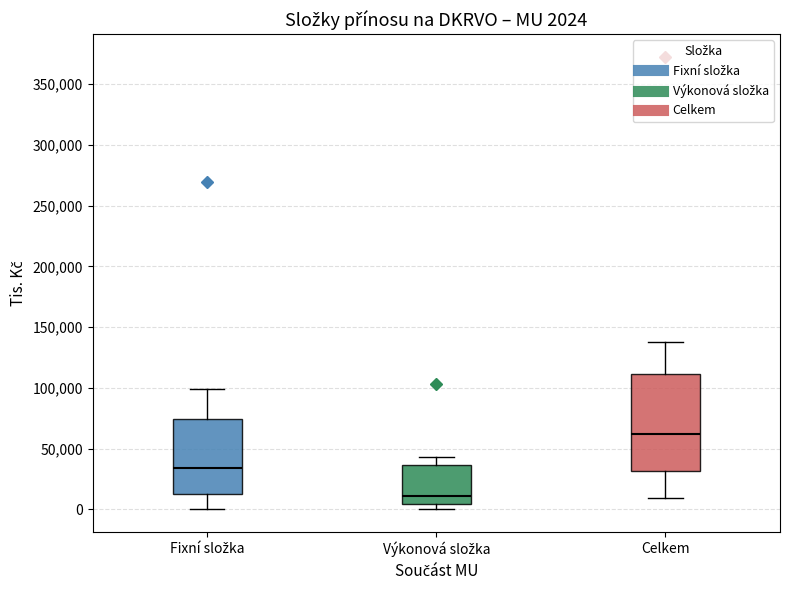

Which box is the tallest, from its lower edge to its upper edge?

Celkem